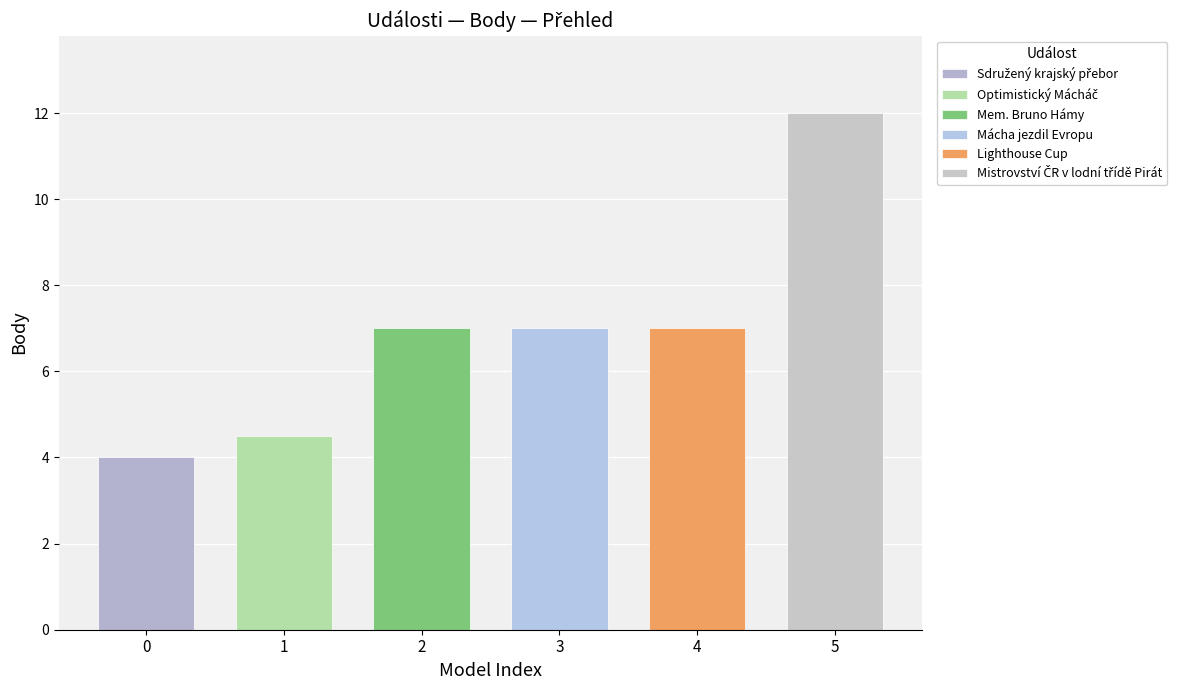

At which category does the chart reach its minimum across all series?

Sdružený krajský přebor